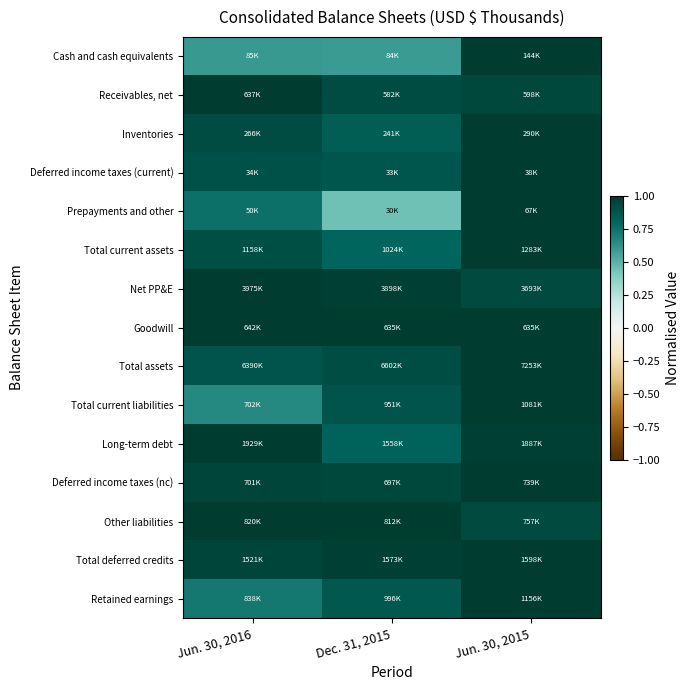

Which category has the lowest value across all series?

Dec. 31, 2015